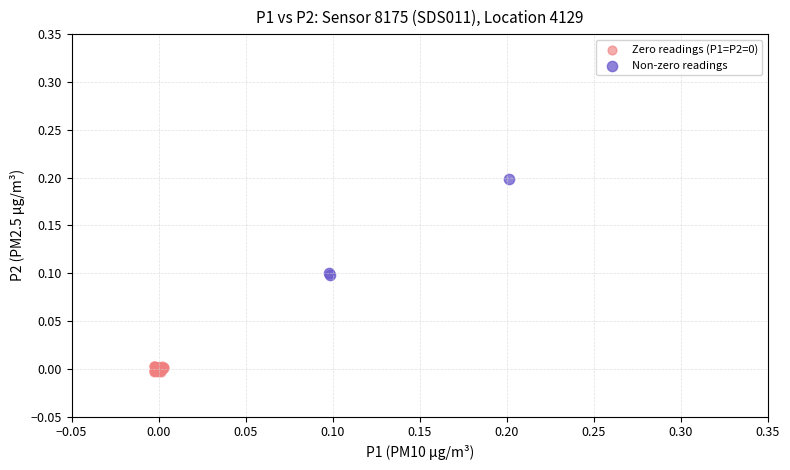

Which series has the widest spread of Y values?

Non-zero readings